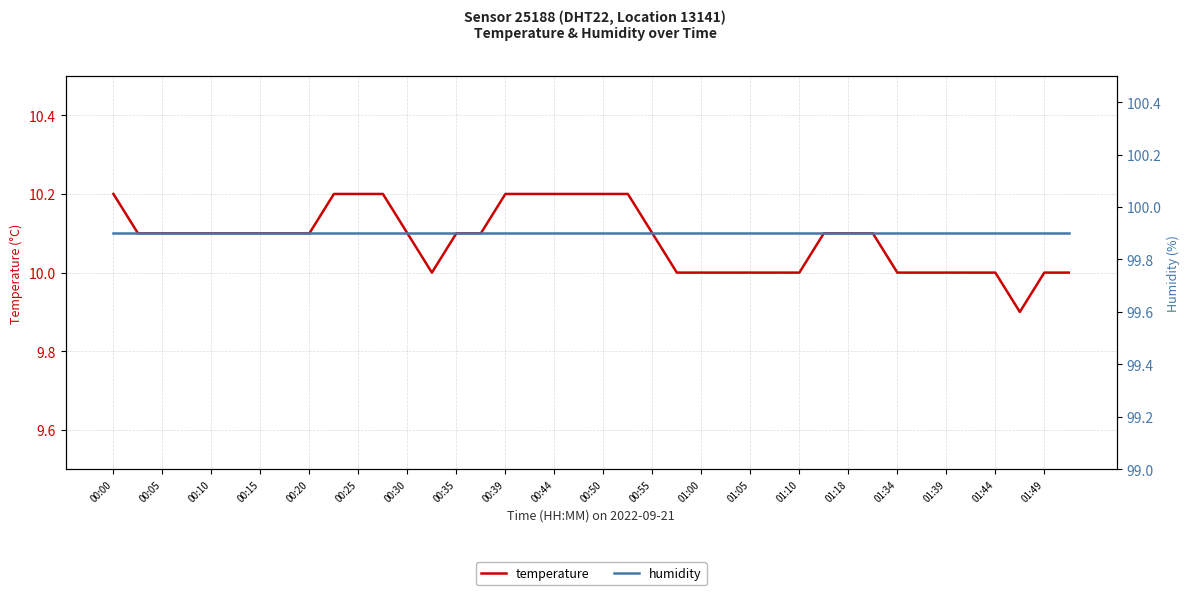

What is the highest value of the temperature series?

10.2